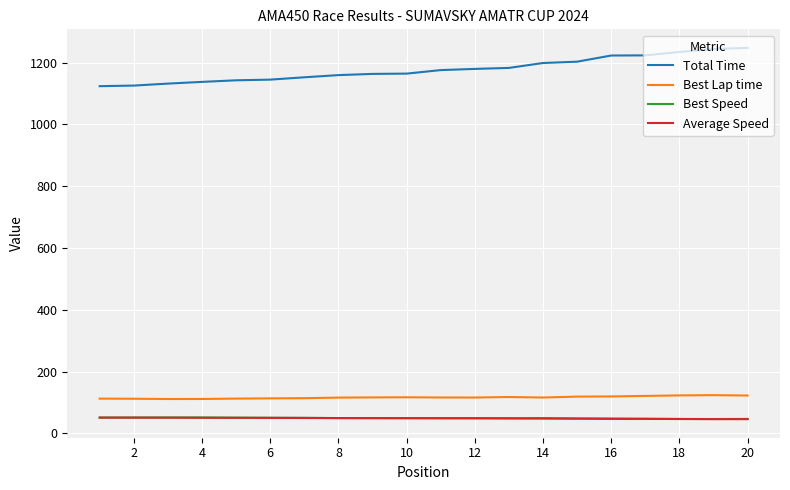

True or false: Best Speed and Total Time intersect in this chart.

False